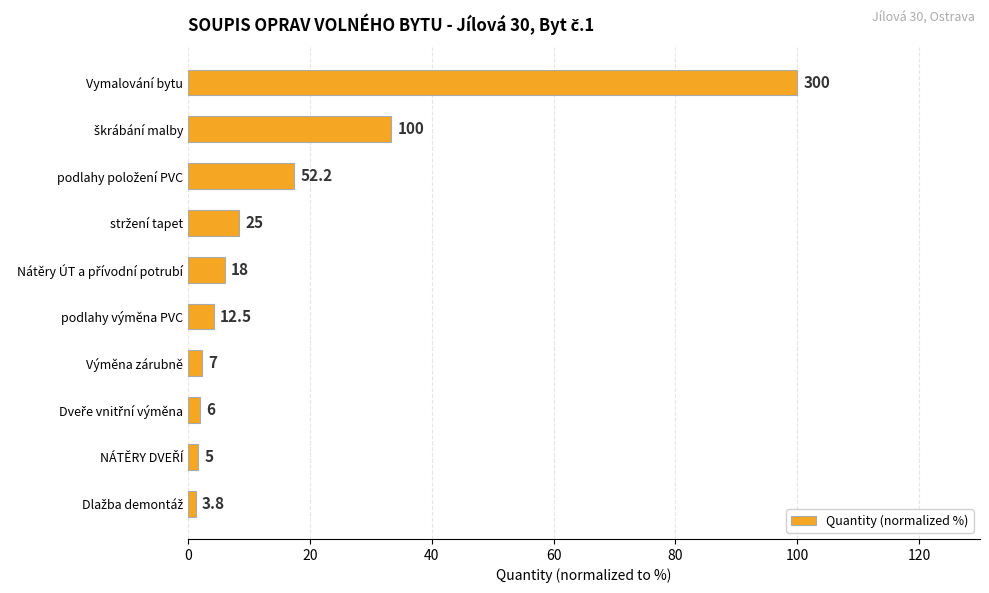

Does the chart contain any negative values?

No